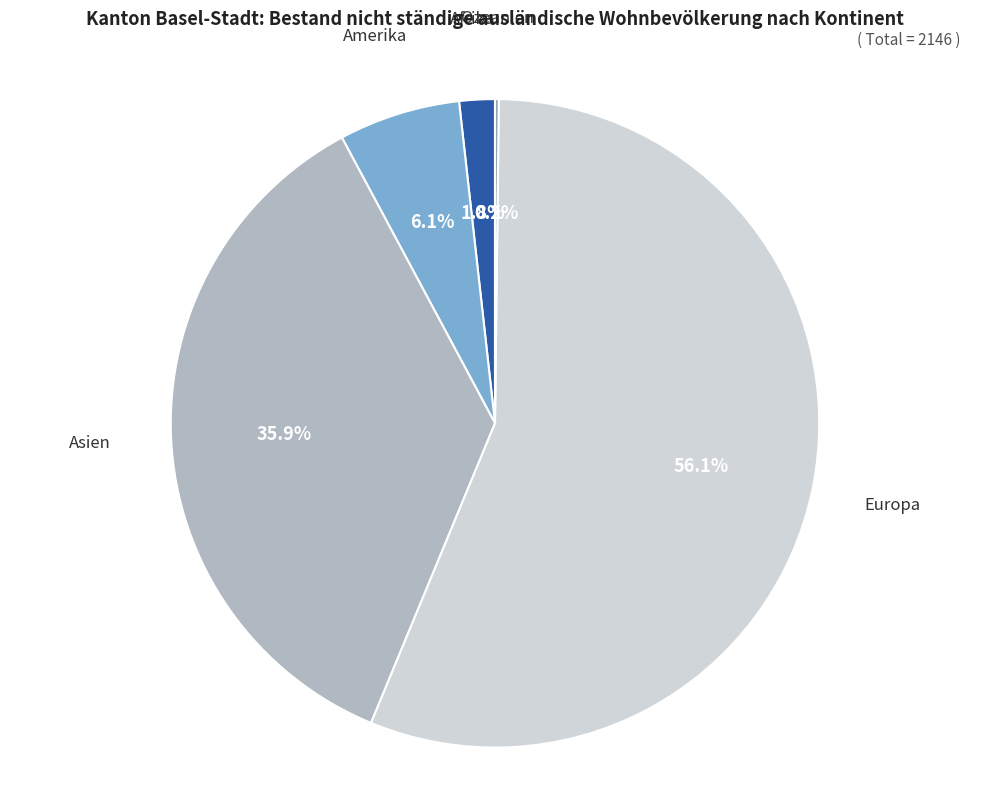

What percentage is the Europa slice, to the nearest percent?

56%